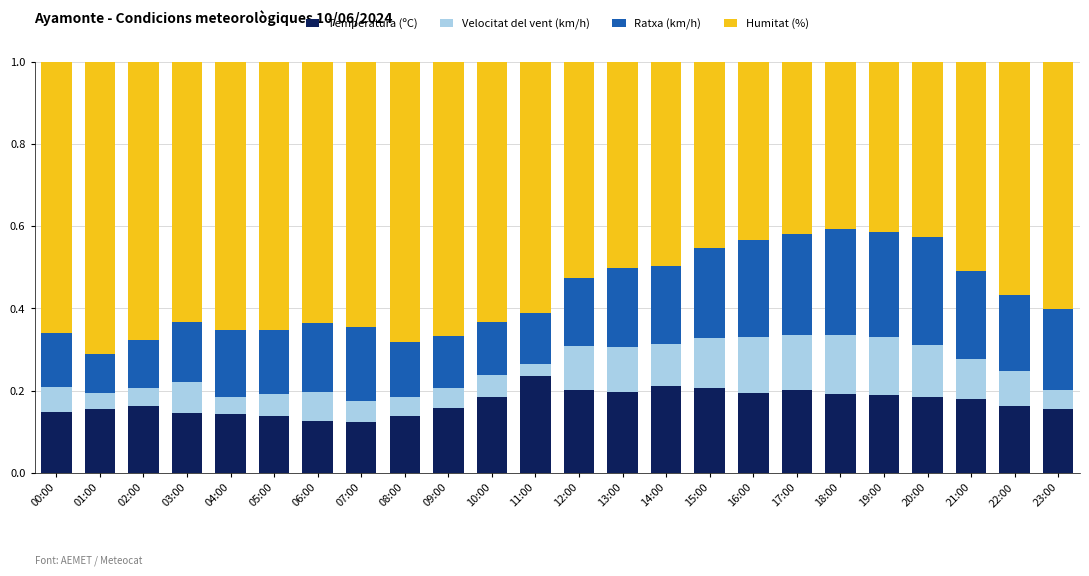

What is the total value across all series at 03:00?

1.0